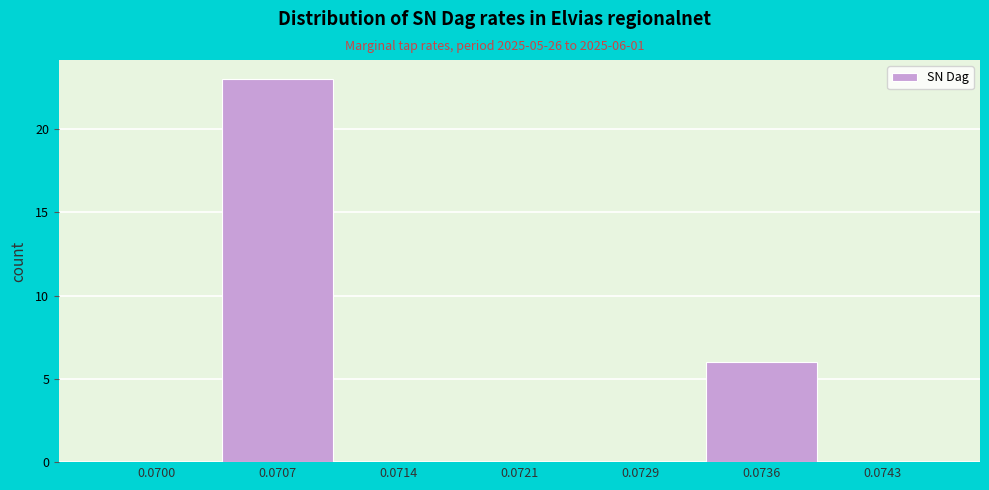

Reading left to right, extract all data points from this chart.

0.0700=0	0.0707=23	0.0714=0	0.0721=0	0.0729=0	0.0736=6	0.0743=0